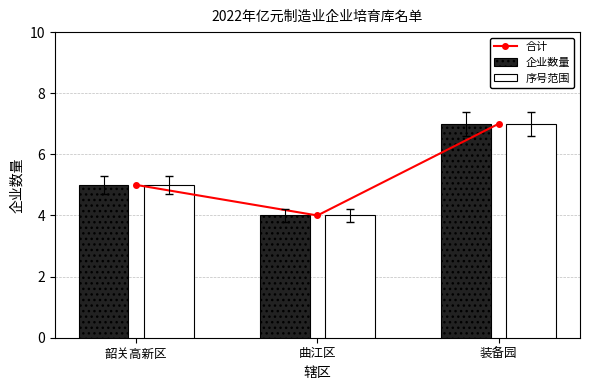

Between 曲江区 and 装备园, which series saw the biggest shift?

合计